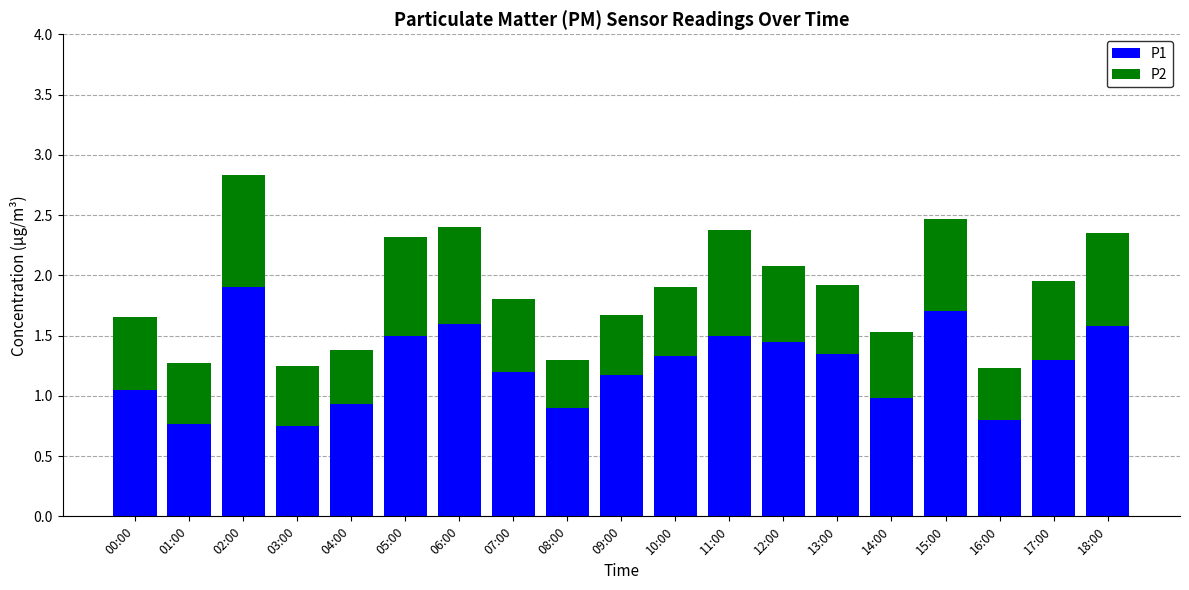

Which category has the highest value in the P1 series?

02:00